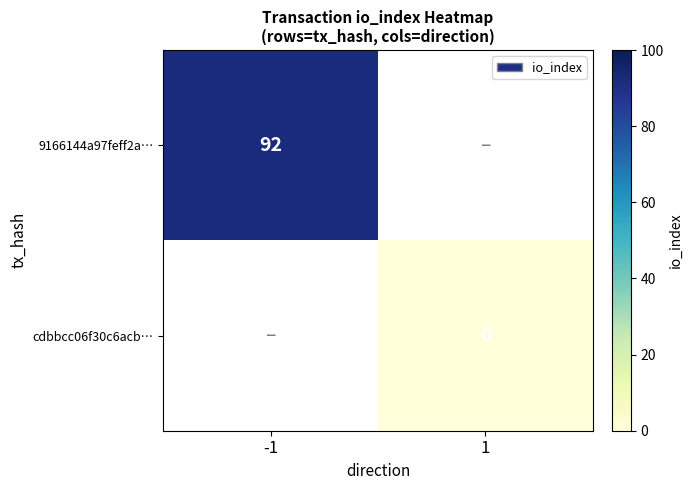

Which label corresponds to the largest value in the chart?

-1